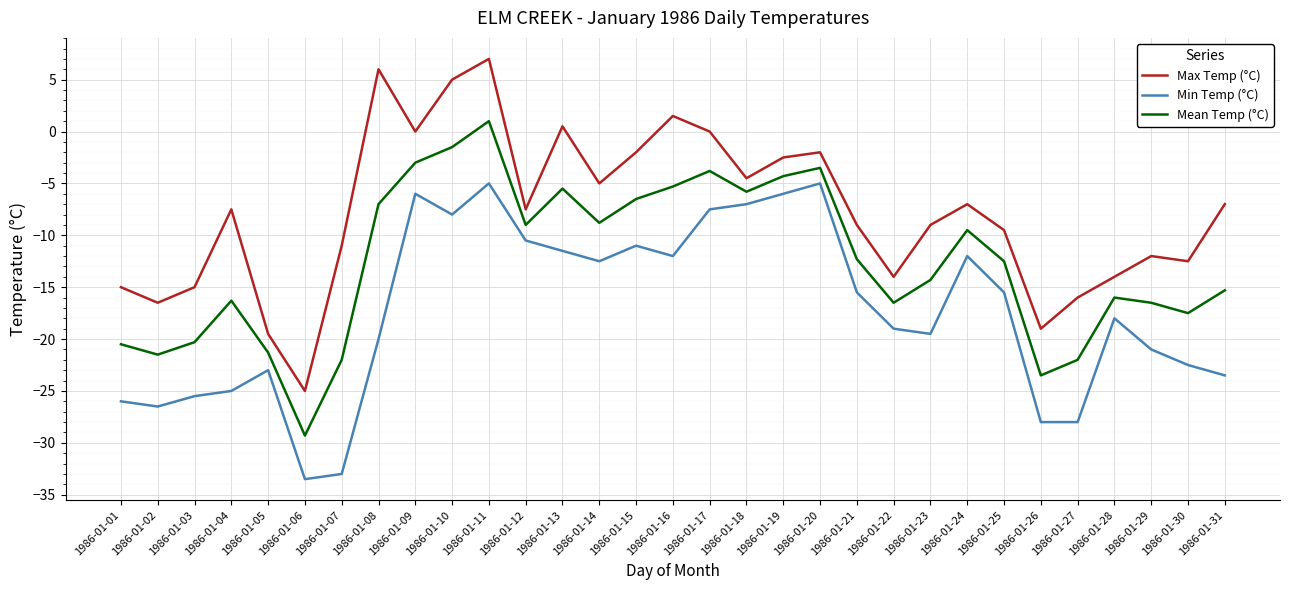

Is the value of Min Temp (°C) at 1986-01-23 greater than the value of Max Temp (°C) at 1986-01-08?

No